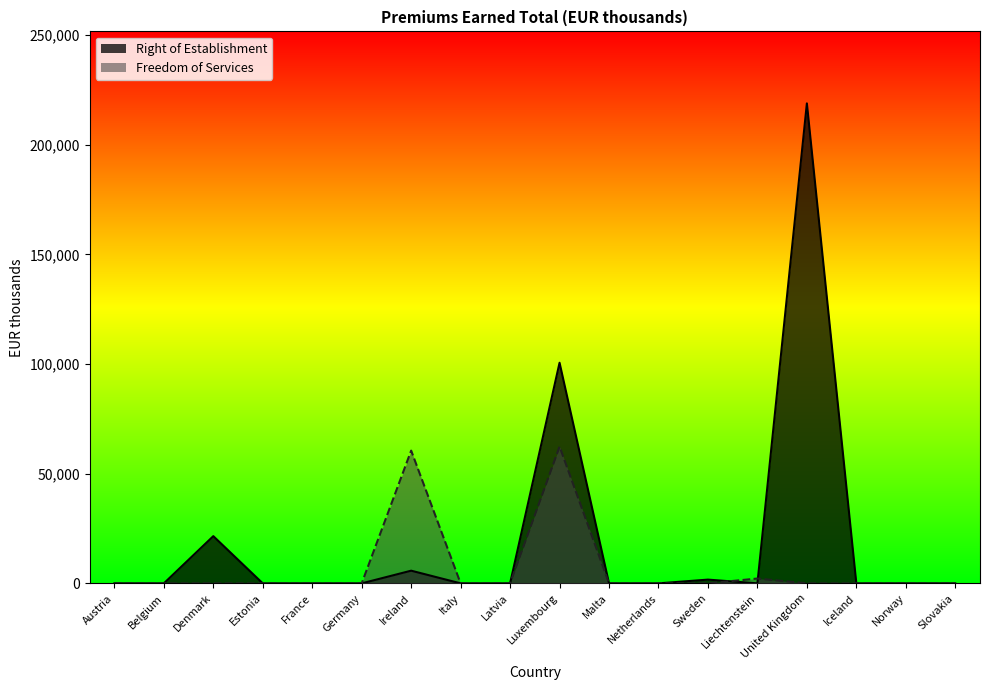

Which label corresponds to the largest value in the chart?

United Kingdom